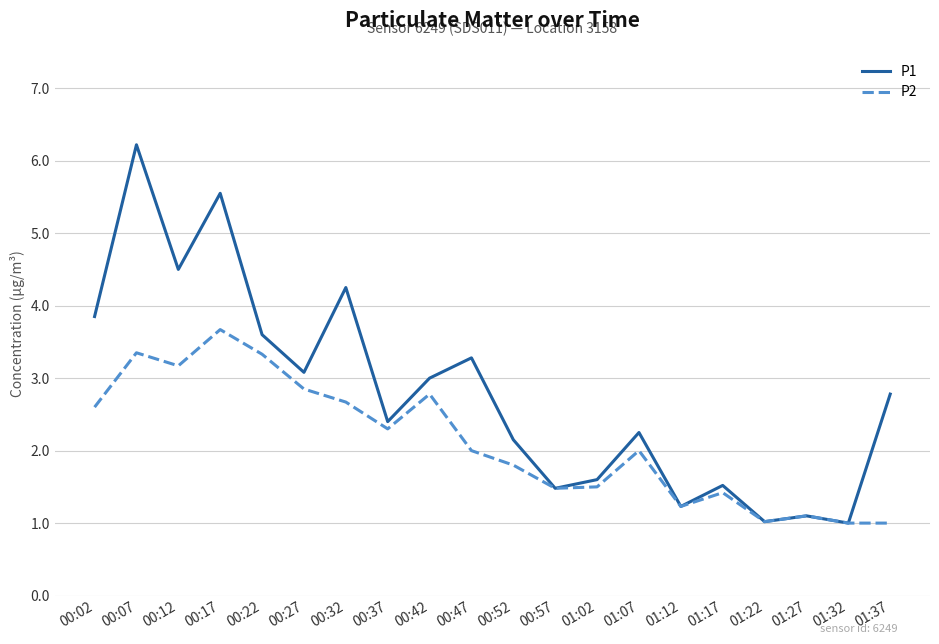

At which category does the chart reach its peak across all series?

00:07